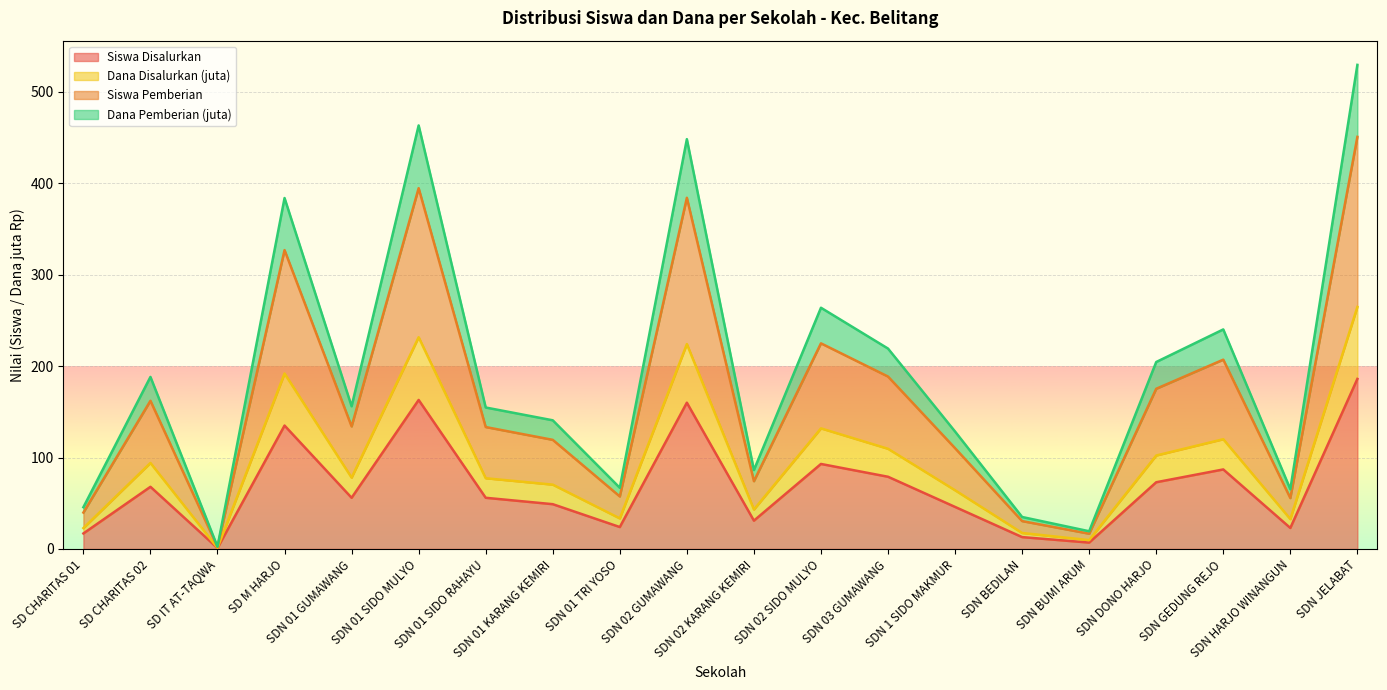

What is the value of the Dana Pemberian (juta) point at the 10th from the left?

448.2